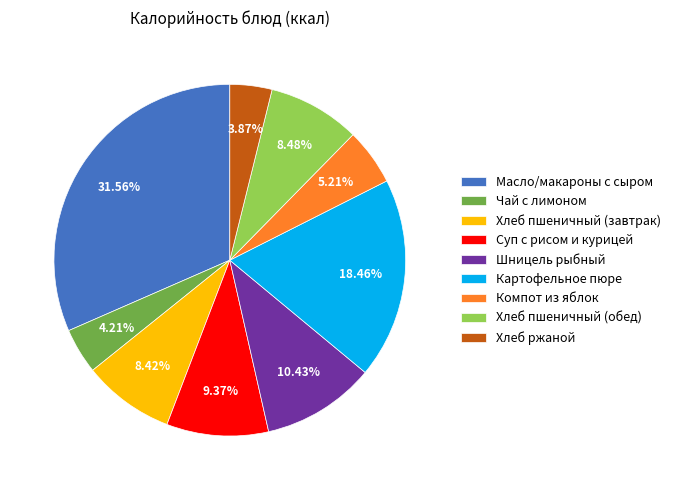

Is the sum of Хлеб пшеничный (завтрак) and Компот из яблок greater than half?

No